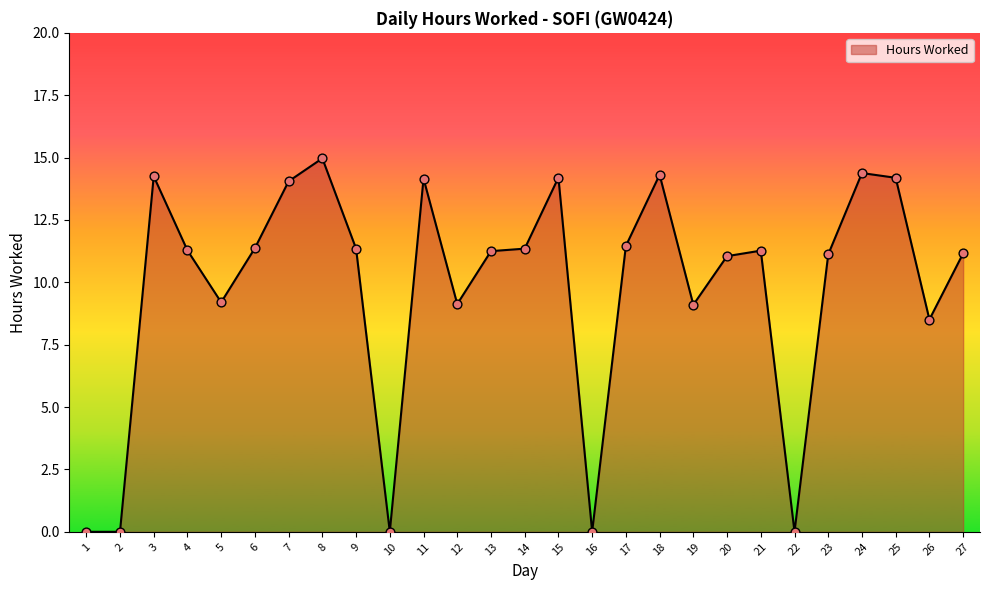

Approximately how many times larger is the value at 3 compared to 20?

1.3